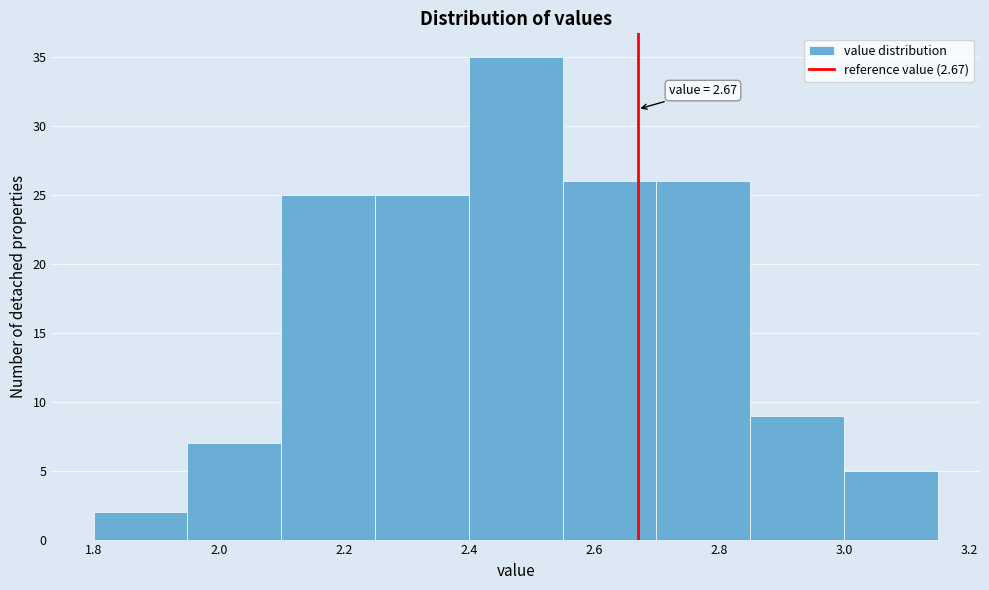

Over which range of the x-axis is the bar tallest?

2.40 to 2.55